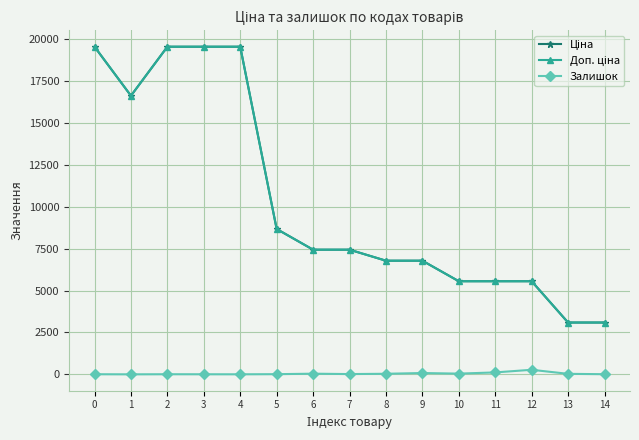

What is the total value across all series at 3?

39134.8